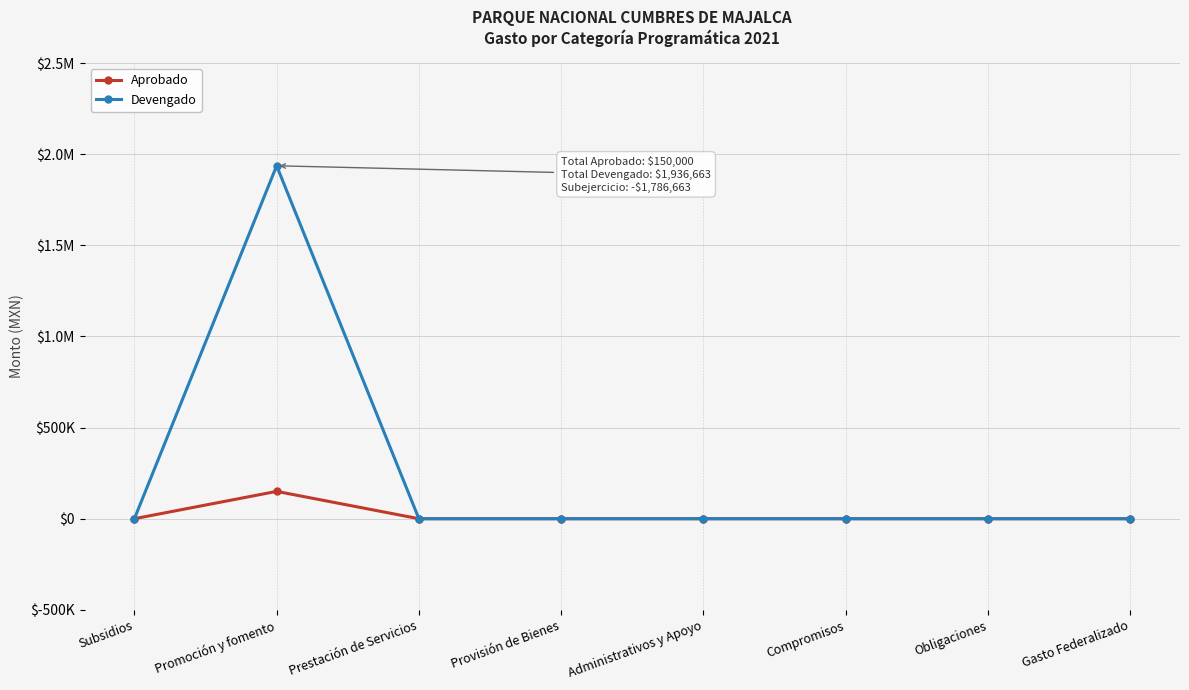

What are all the series names shown in the legend?

Aprobado, Devengado